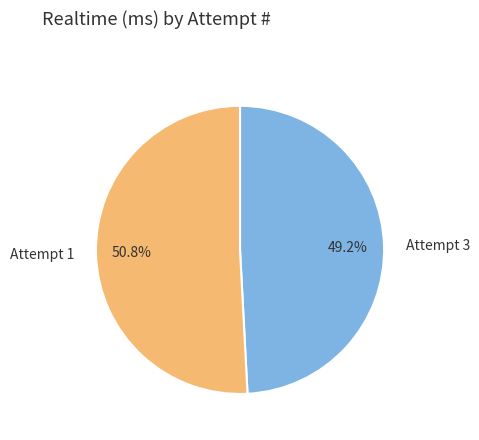

Is it true that Attempt 3 is 62% of the pie?

False